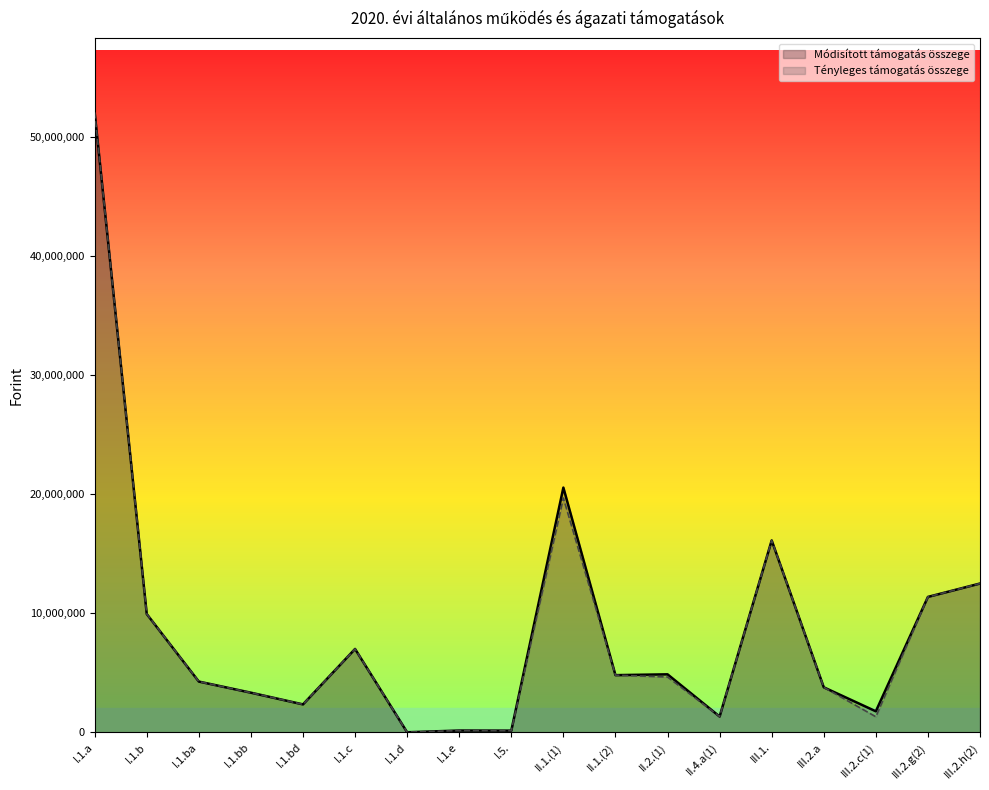

Between I.1.c and I.1.bd, which is larger?

I.1.c